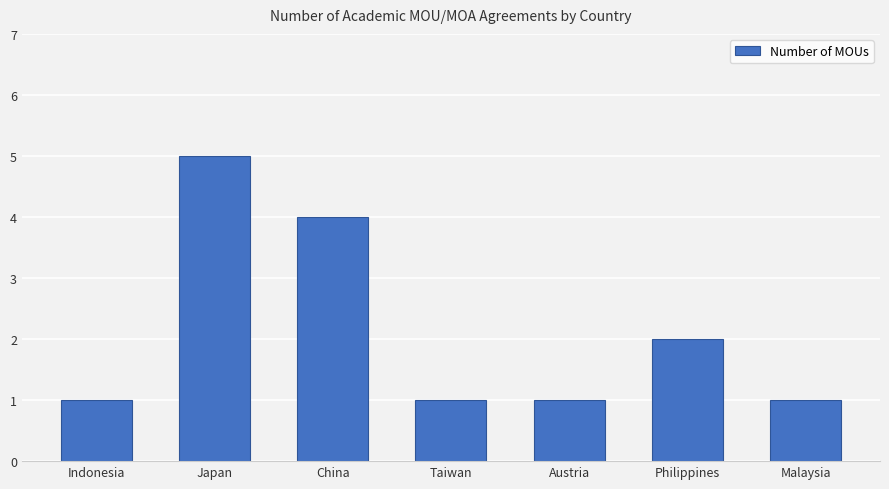

What is the sum of the values at Japan and Malaysia?

6